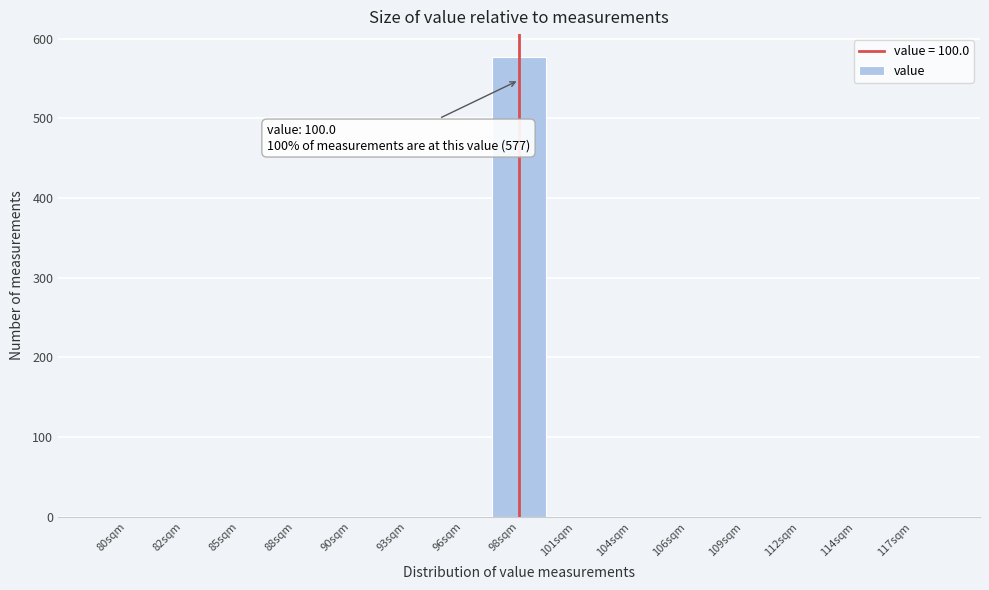

Reading right to left, list all the values displayed in this chart.

117sqm=0	114sqm=0	112sqm=0	109sqm=0	106sqm=0	104sqm=0	101sqm=0	98sqm=577	96sqm=0	93sqm=0	90sqm=0	88sqm=0	85sqm=0	82sqm=0	80sqm=0